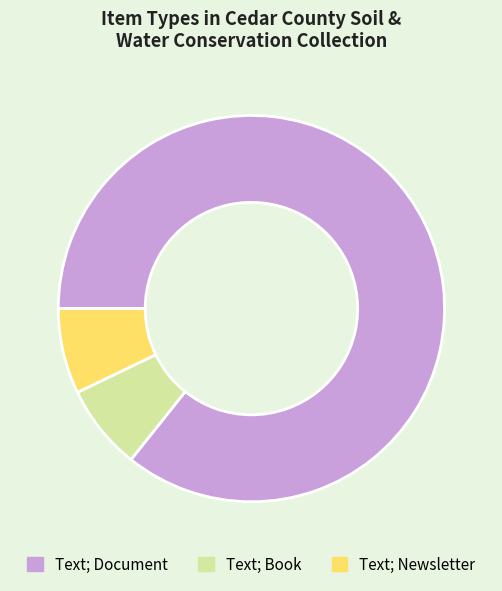

Is there a majority slice in this chart?

Yes